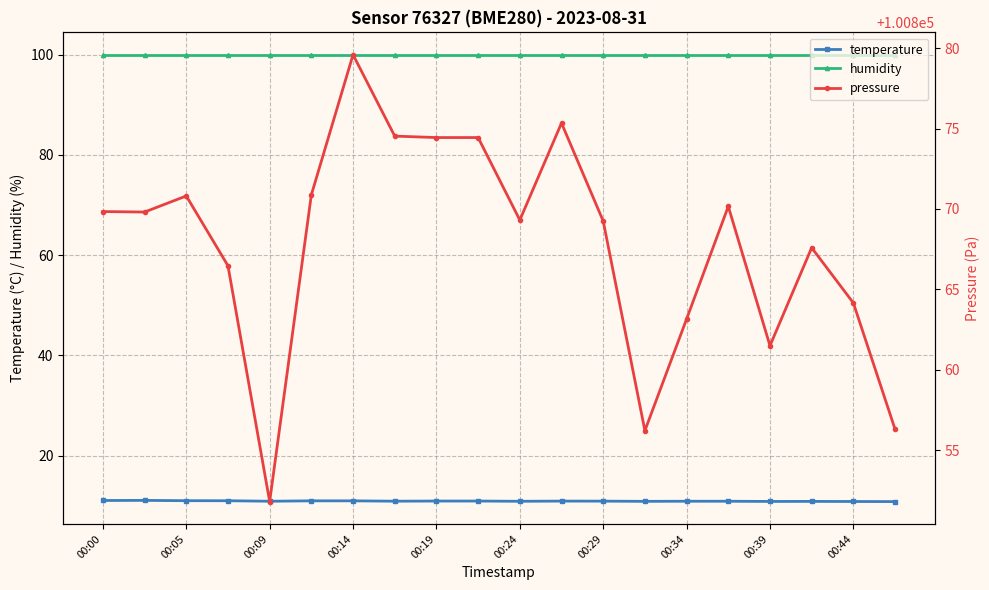

The value of humidity at 00:34 is 53.4. True or false?

False